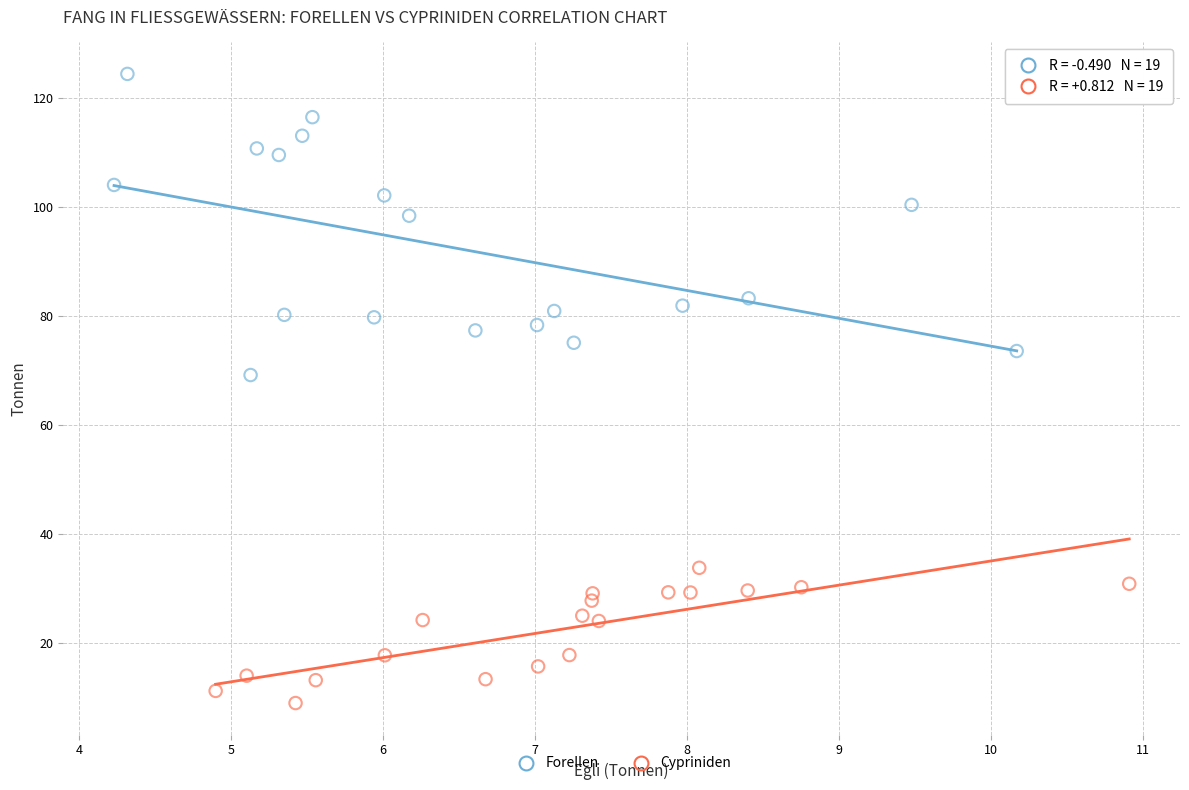

Which series contains the highest Y value?

Forellen